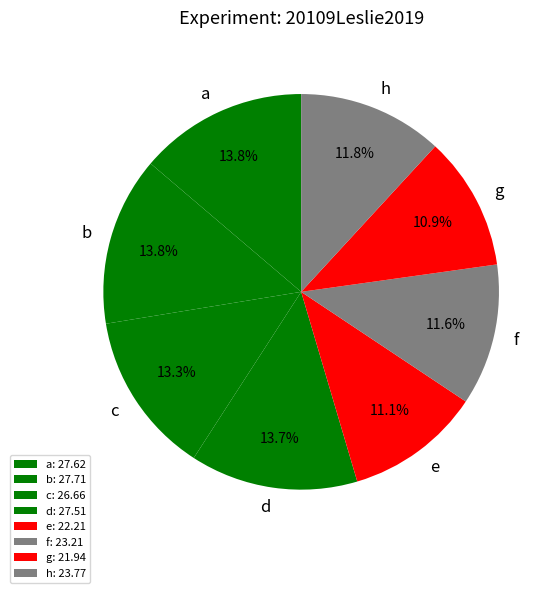

Is it true that e is 6% of the pie?

False